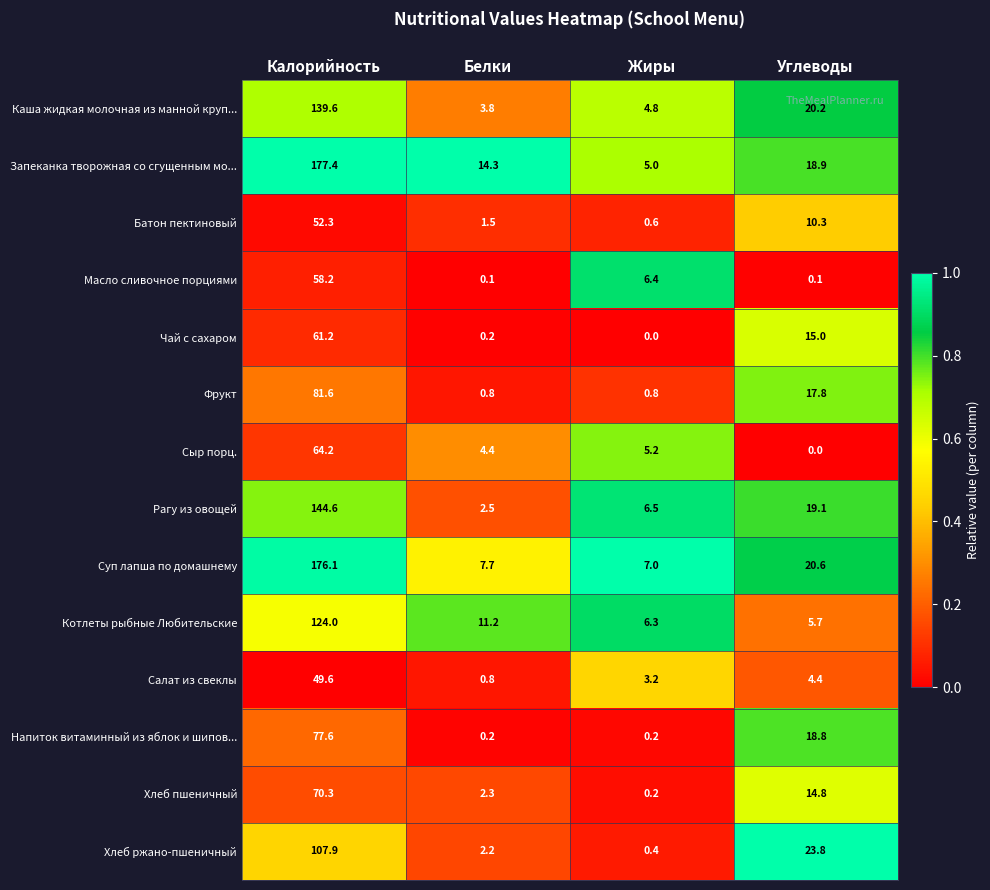

Is it true that Суп лапша по домашнему equals 176.1 at Калорийность?

True